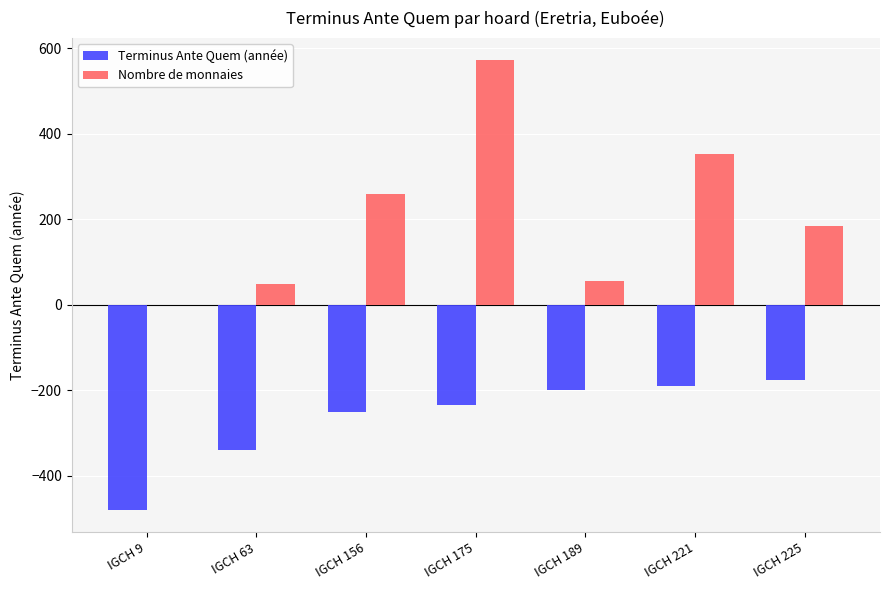

How many series are shown in this chart?

2